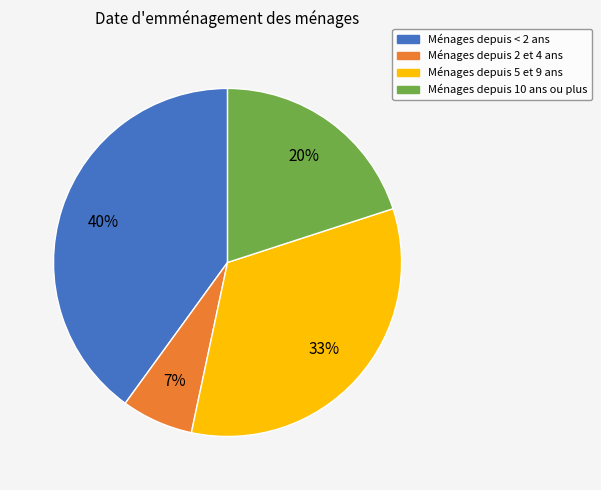

Is there any slice that represents more than half of the pie?

No